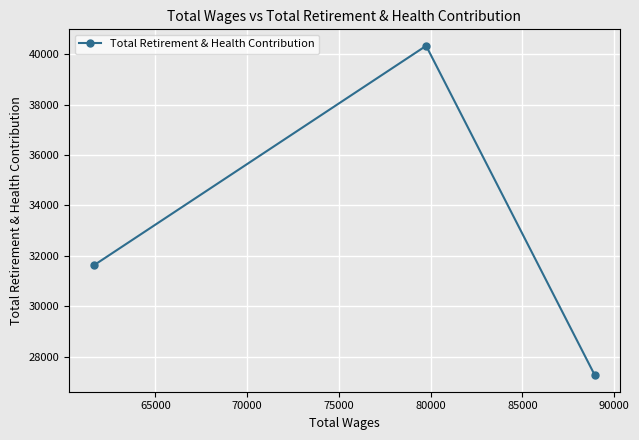

What is the sum of all values?

99218